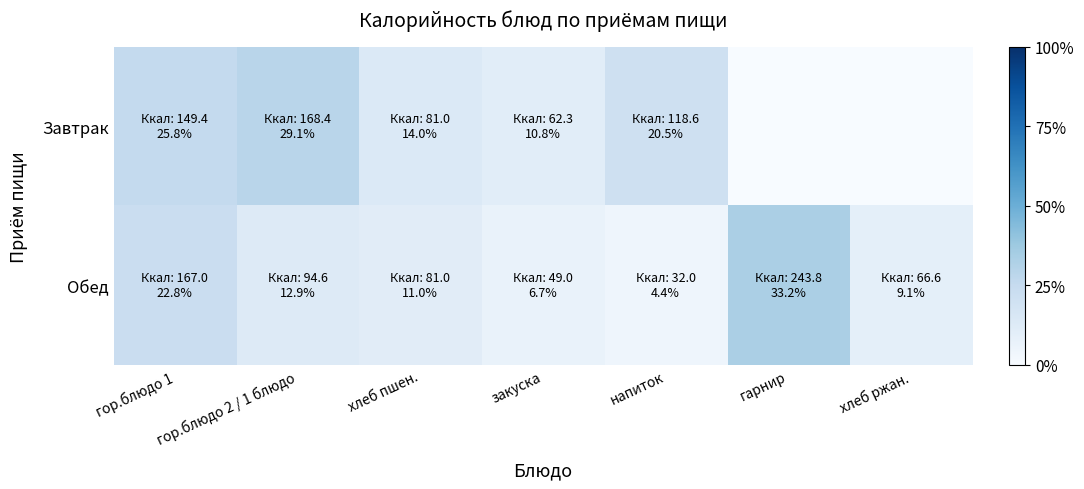

Rank the series at гарнир from lowest to highest value.

Завтрак, Обед